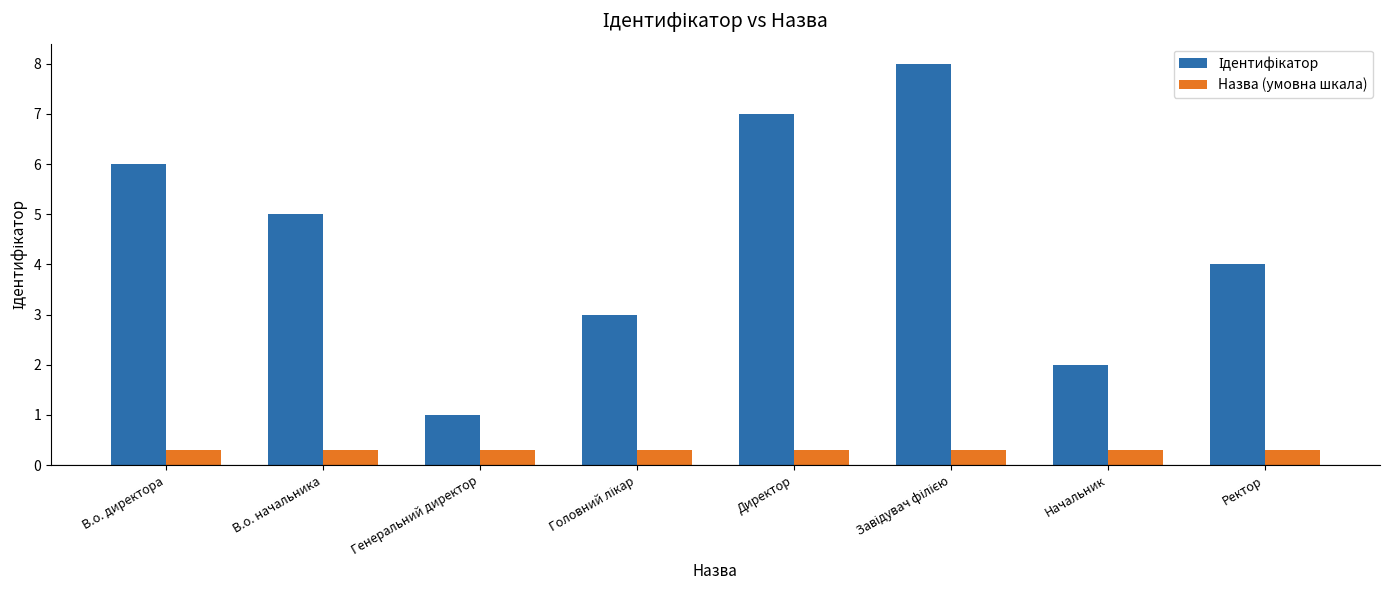

How many data points does each series have?

8